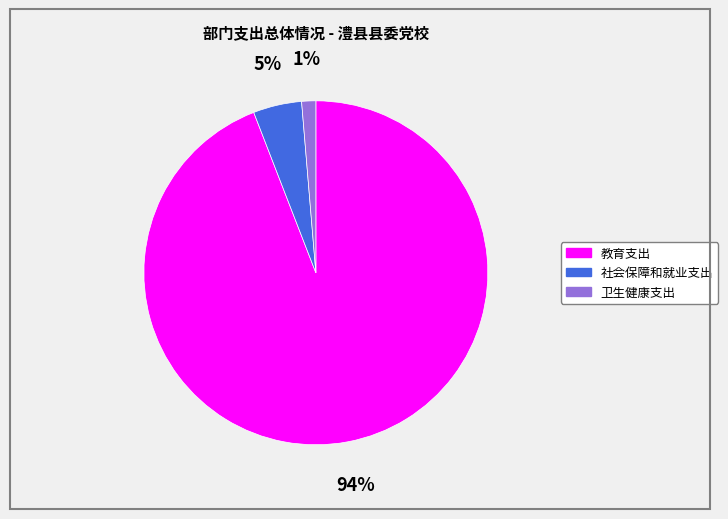

Count the number of slices in the pie.

3